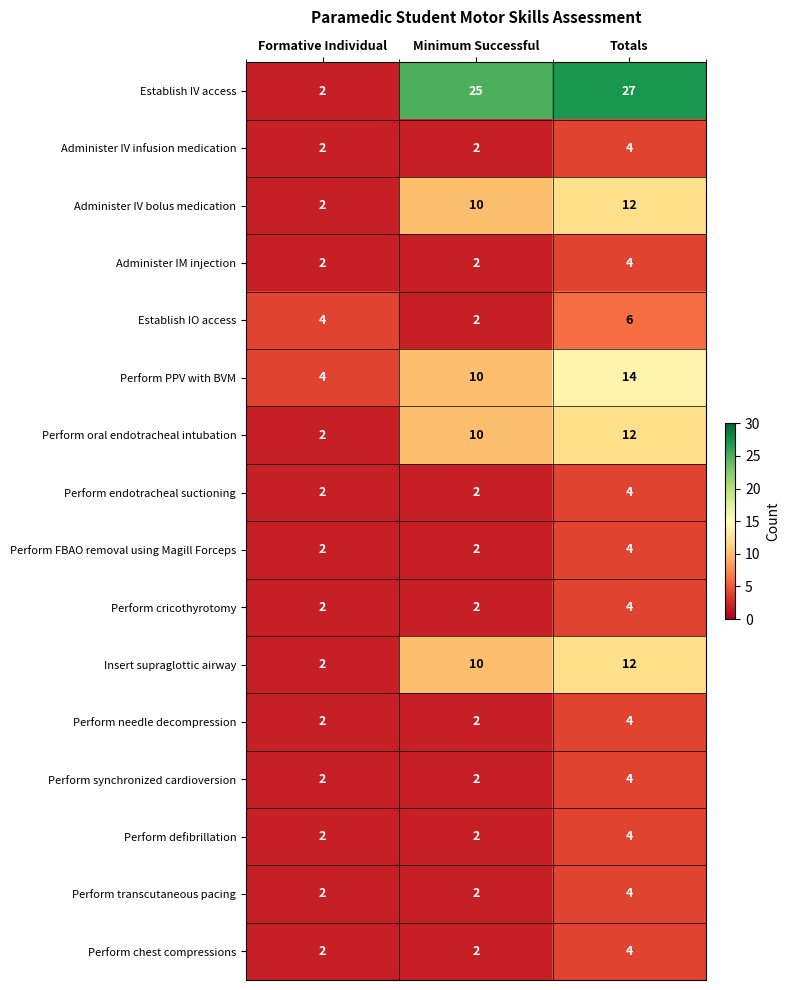

The value of Perform defibrillation at Totals is 3. True or false?

False